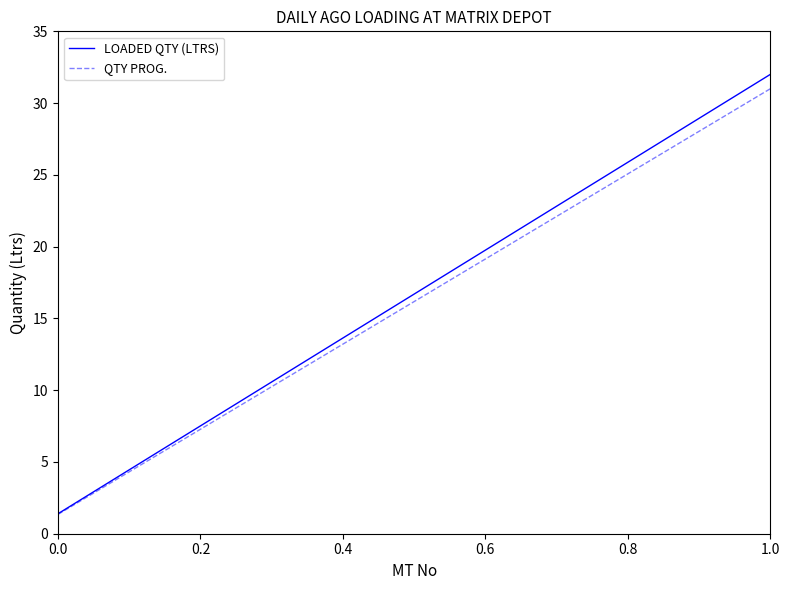

What is the maximum value for LOADED QTY (LTRS)?

32.0